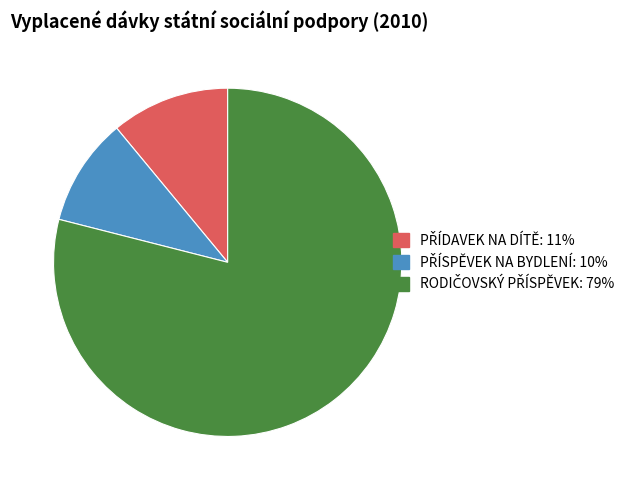

Is there a majority slice in this chart?

Yes